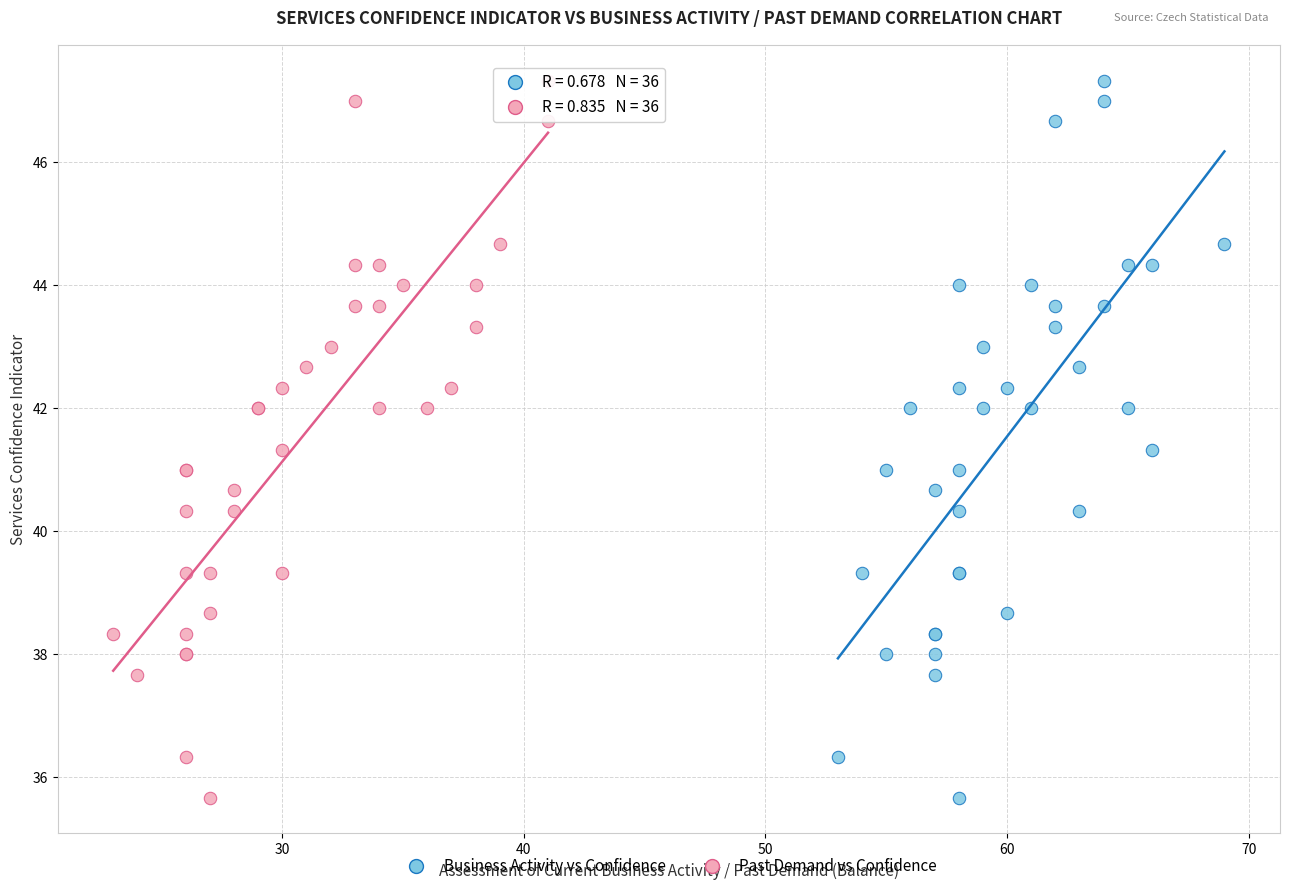

What are all the series names shown in the legend?

Business Activity vs Confidence, Past Demand vs Confidence